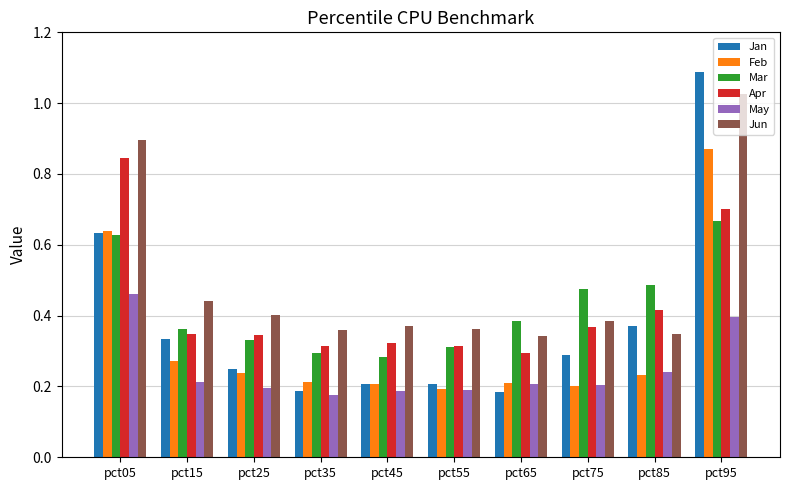

Count the number of categories in the chart.

10